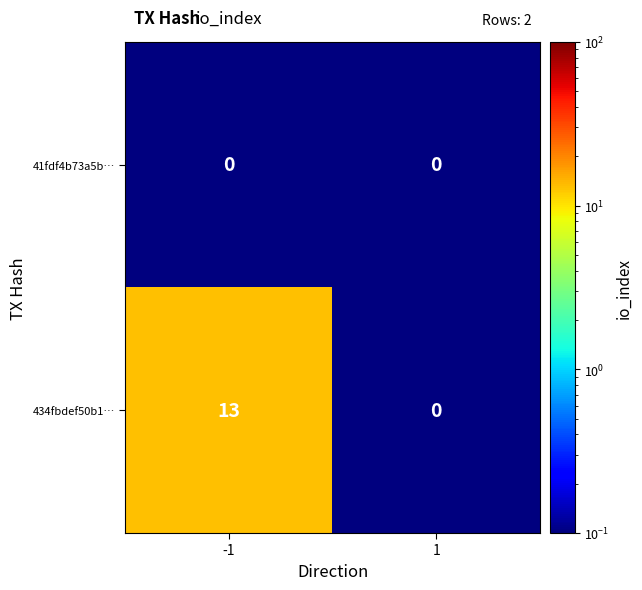

How many distinct data groups are displayed?

2